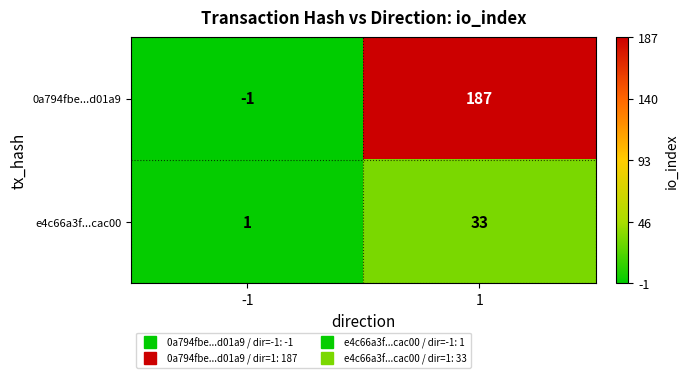

Rank the series by their average value, from highest to lowest.

0a794fbe...d01a9, e4c66a3f...cac00